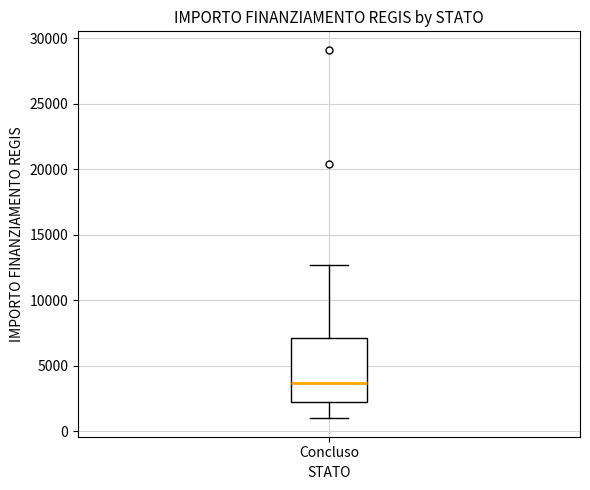

Read this box plot against the y-axis: the position of the median line, the range covered by the box, and the ends of both whiskers. The values are not printed on the chart, so give them approximately, as read against the axis.

median 3500, box 2000 to 7000, whiskers 1000 to 12500